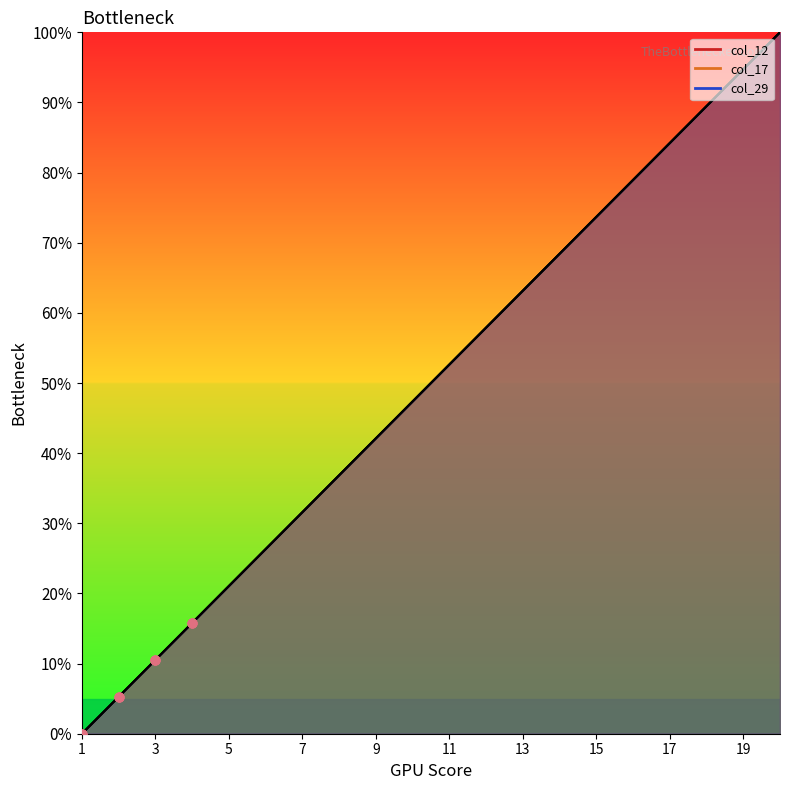

Is the value of col_12 at 6 greater than the value of col_17 at 2?

Yes